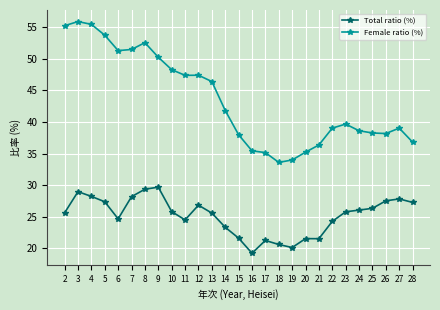

What is the sum of the Female ratio (%) values at 5 and 4?

109.2